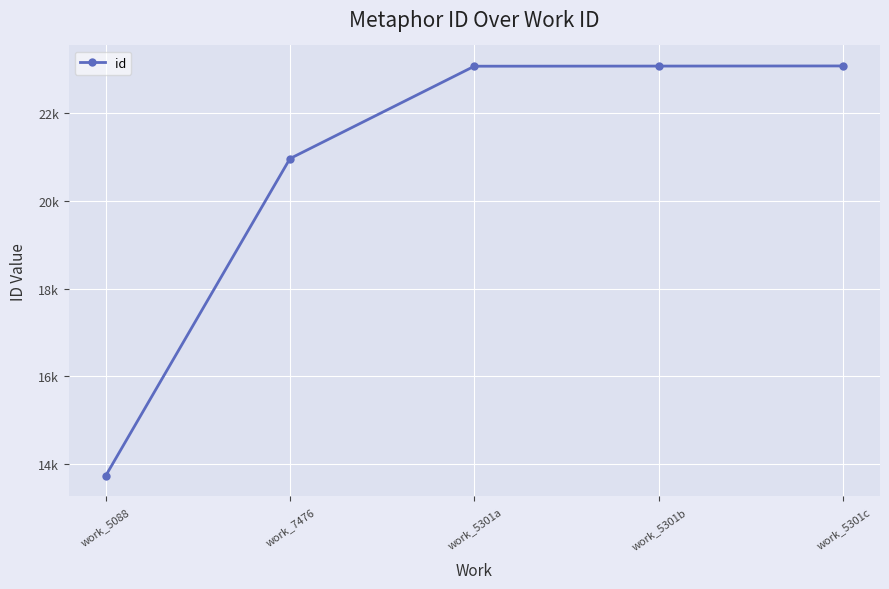

Reading left to right, transcribe all the data shown in this chart.

13737	20955	23056	23059	23062